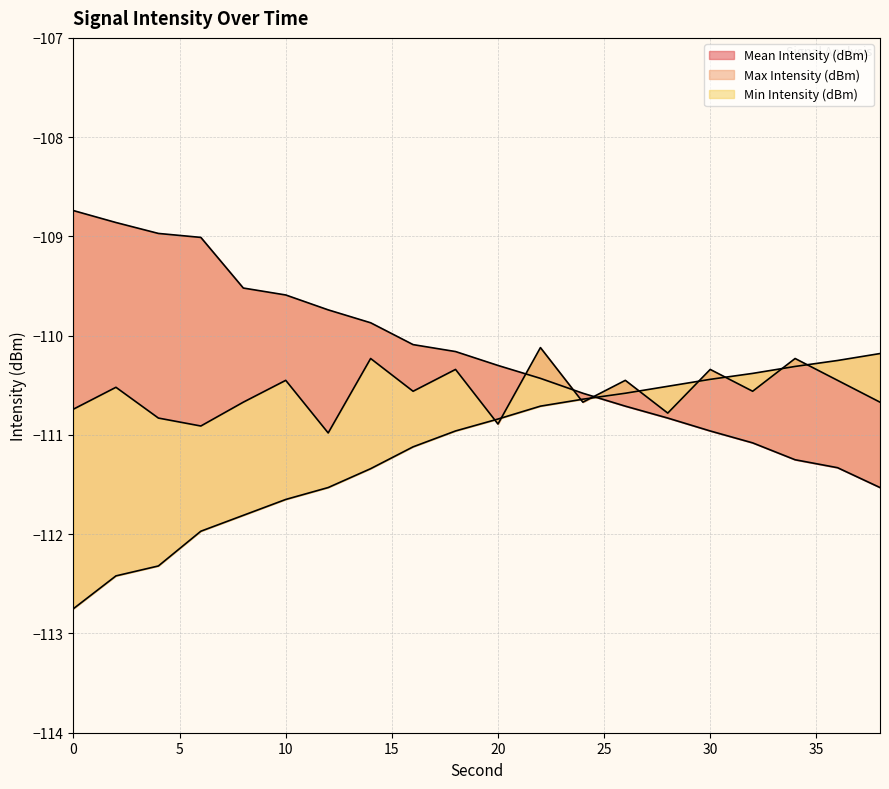

List the labels in order of Min Intensity (dBm) value, largest first.

38, 36, 34, 32, 30, 28, 26, 24, 22, 20, 18, 16, 14, 12, 10, 8, 6, 4, 2, 0